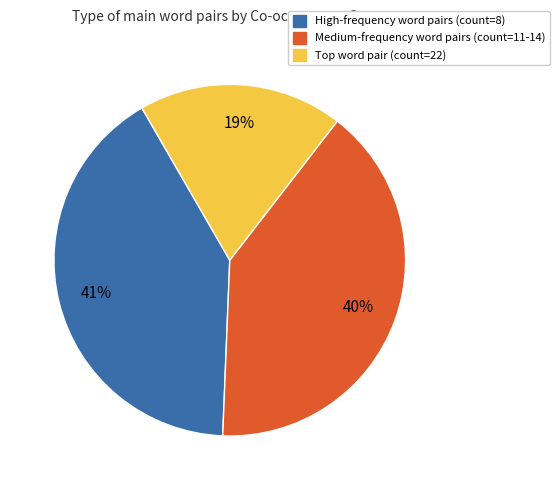

Is there a majority slice in this chart?

No